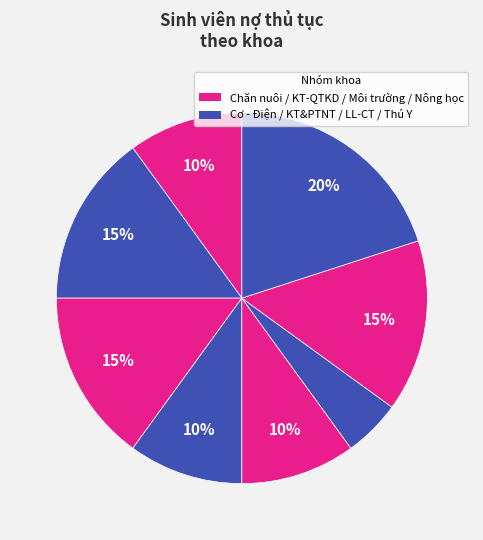

How many slices are in this pie chart?

8